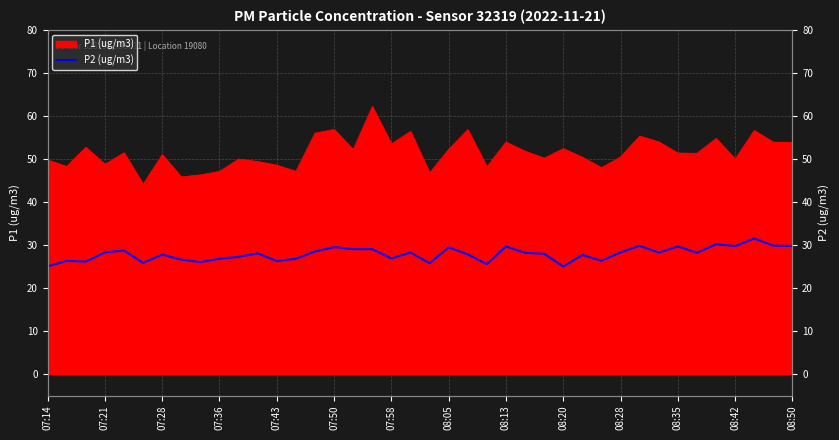

Where is the data nearest to the value 28?

08:35